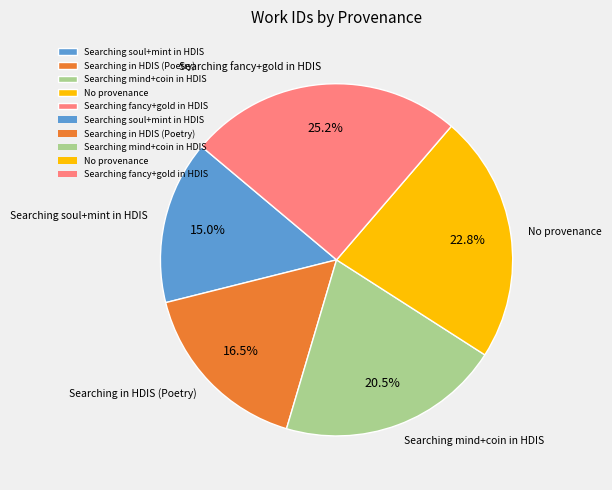

How many segments does this pie chart have?

5